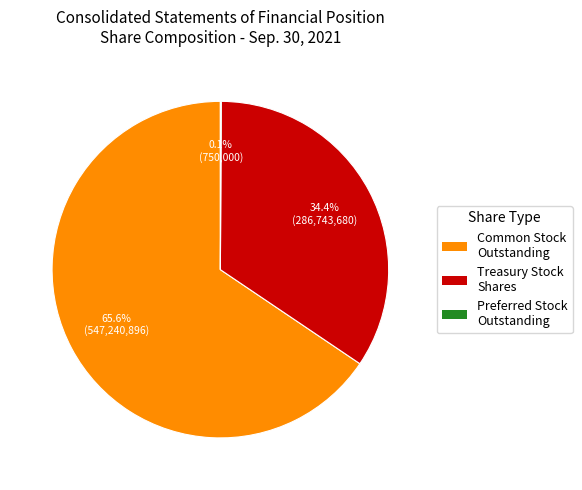

Does any single category account for the majority?

Yes